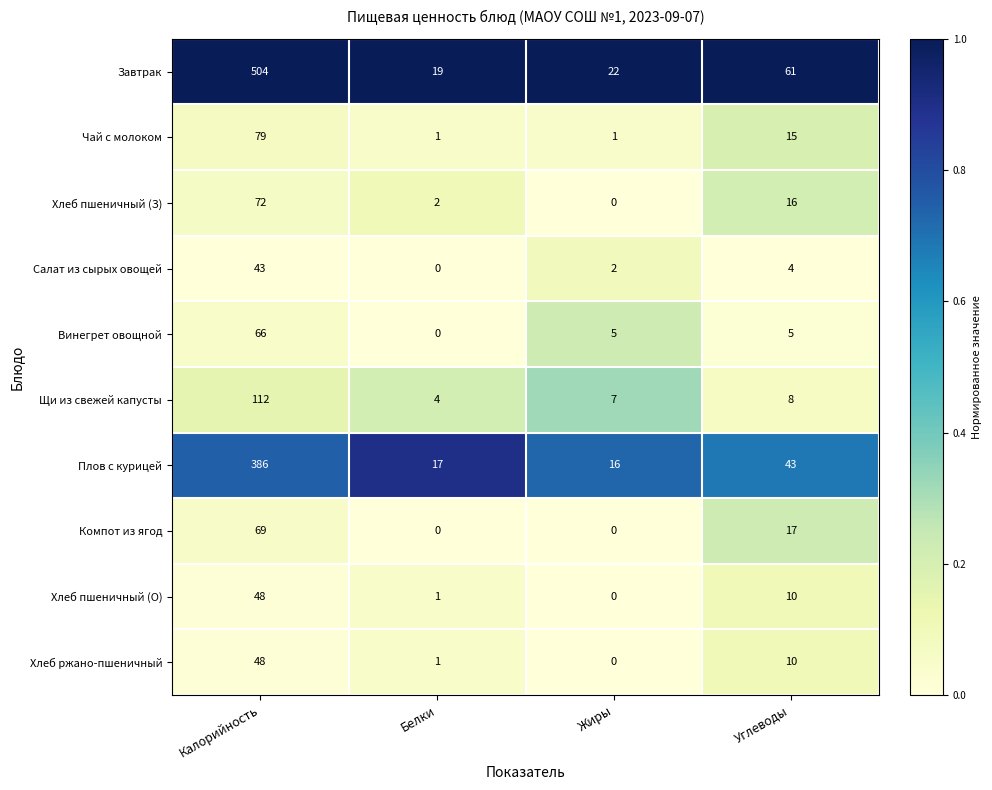

At which label is Хлеб ржано-пшеничный closest to 24?

Углеводы